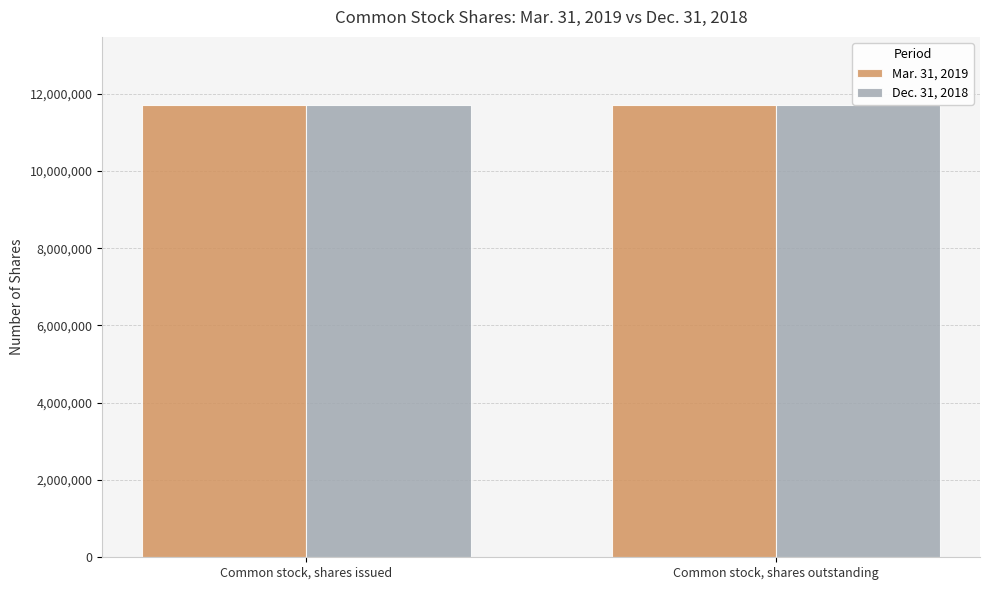

What is the spread (max minus min) of values at Common stock, shares issued?

12000